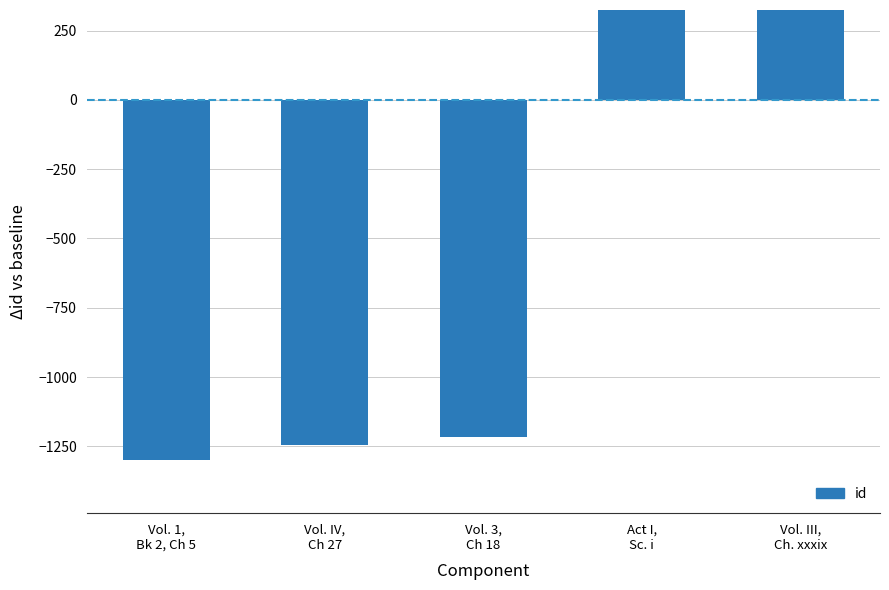

The chart shows a value of -1297.4 at Vol. 1,
Bk 2, Ch 5. True or false?

True